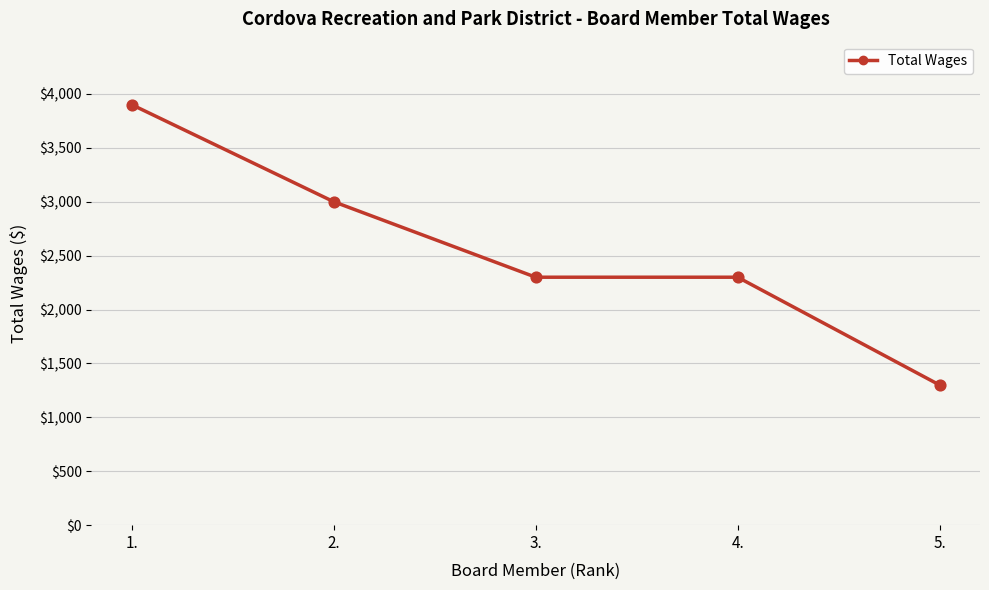

What is the ratio of the value at 2. to the value at 4.?

1.3